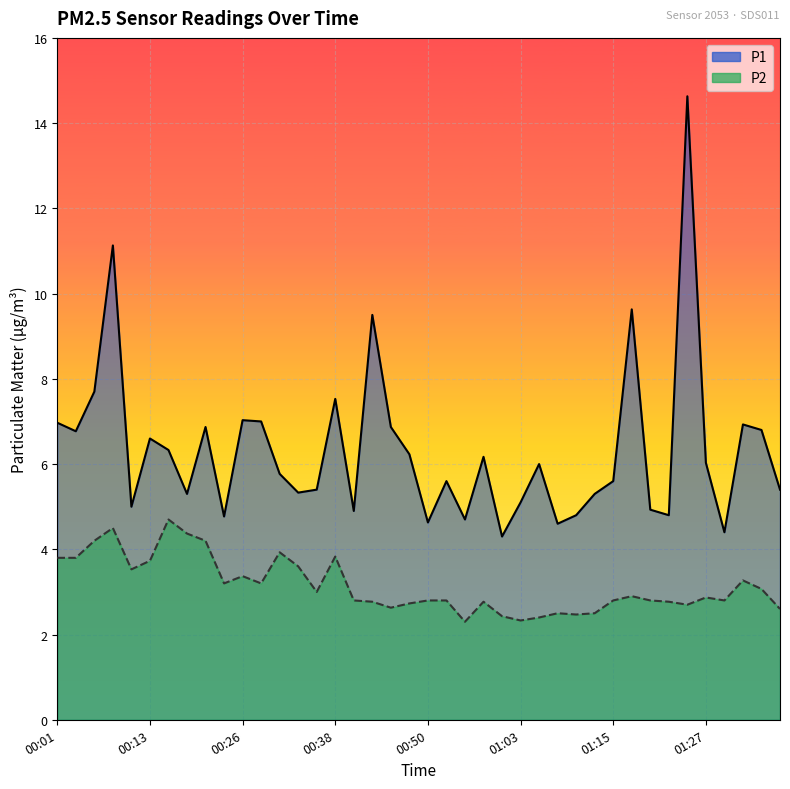

Which series has the widest spread of values?

P1